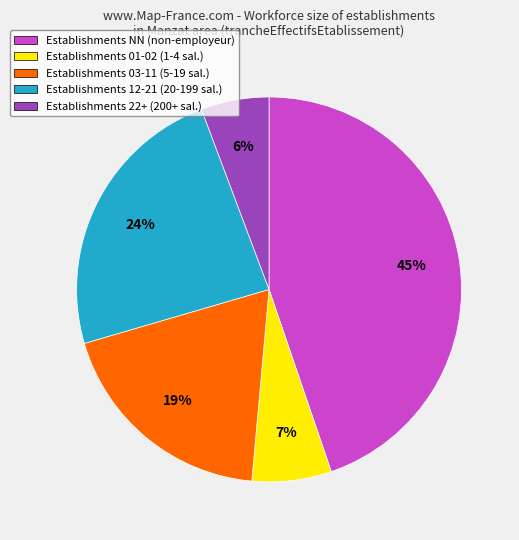

Which slice is the largest?

Establishments NN (non-employeur)